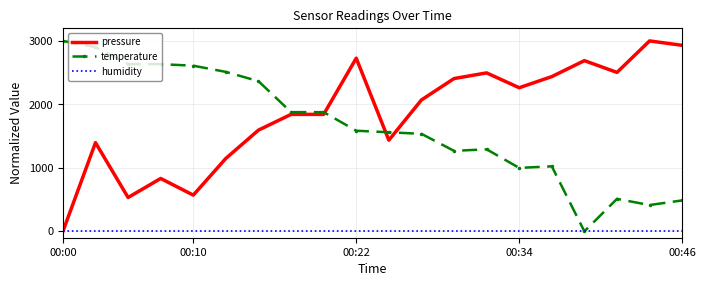

Which series has the largest total across all categories?

pressure